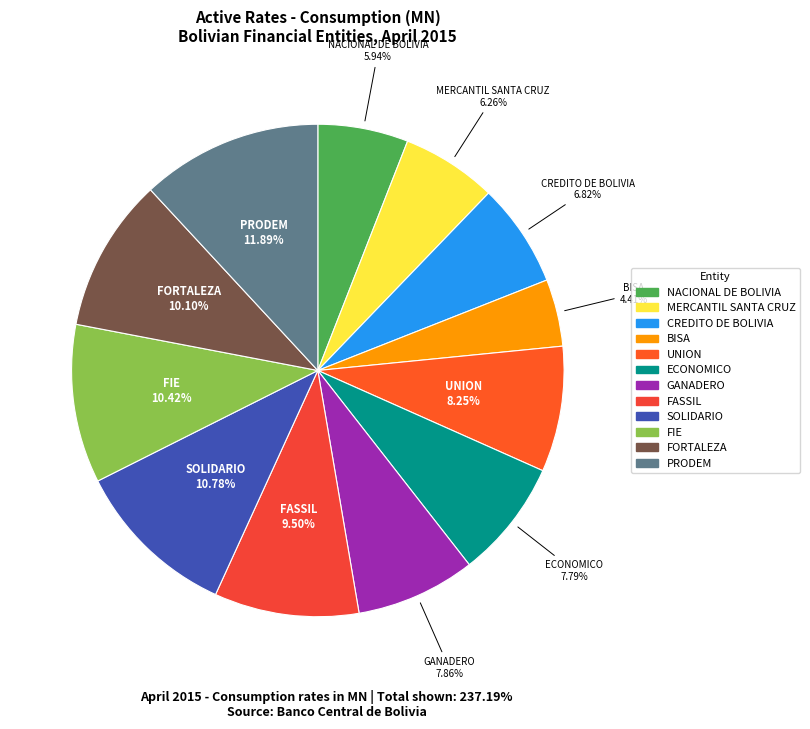

What percentage is the BISA slice, to the nearest percent?

4%